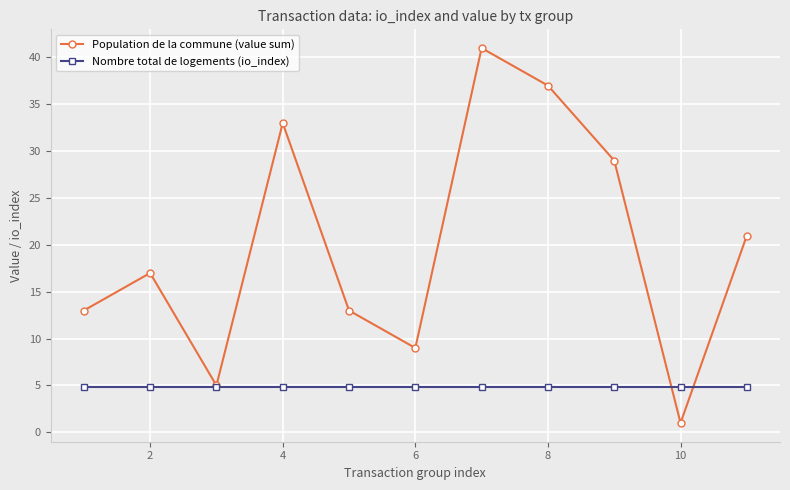

What is the greatest value displayed?

41.0